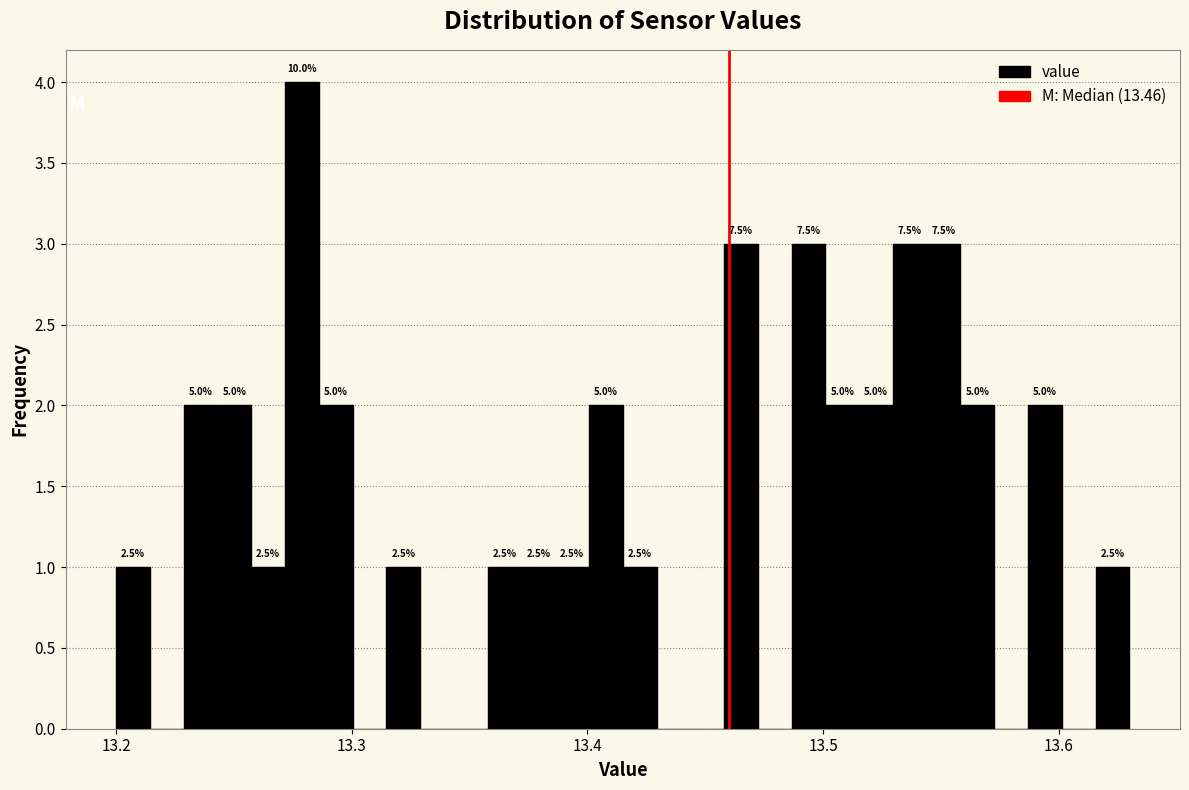

Around what value on the x-axis is the tallest bar? Give the approximate position of its centre, as read against the axis.

13.28